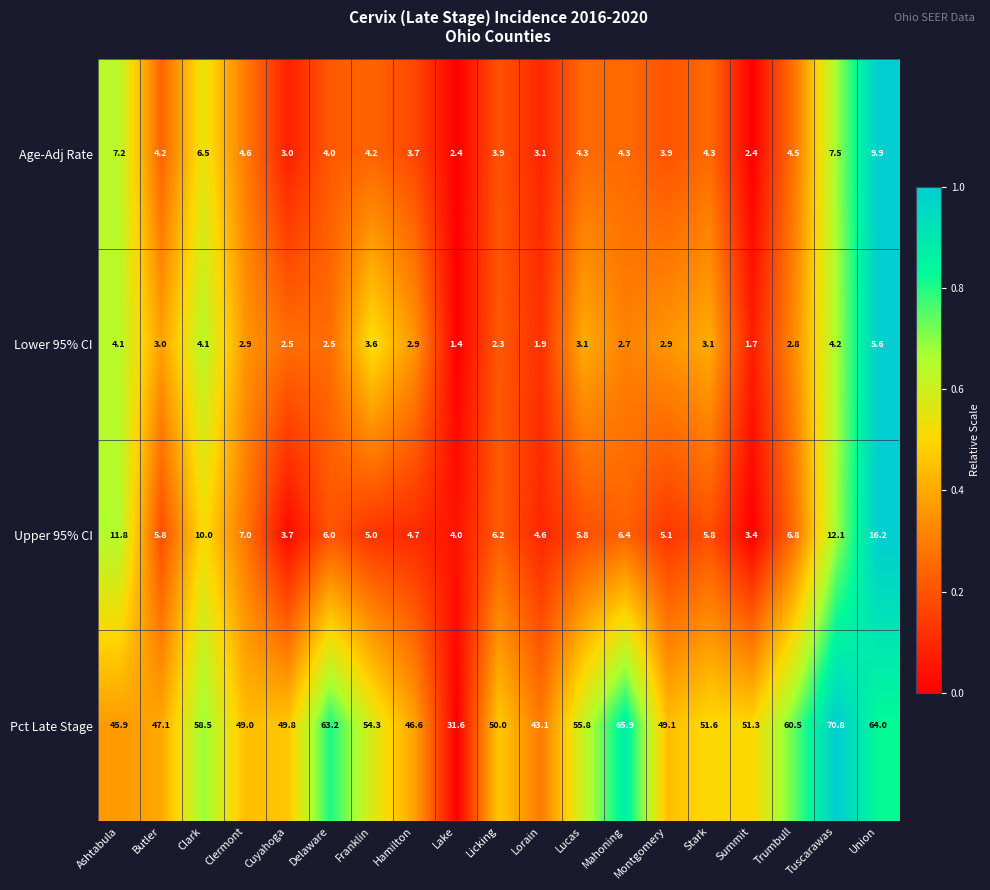

True or false: Upper 95% CI has a value of 5.1 at Montgomery.

True